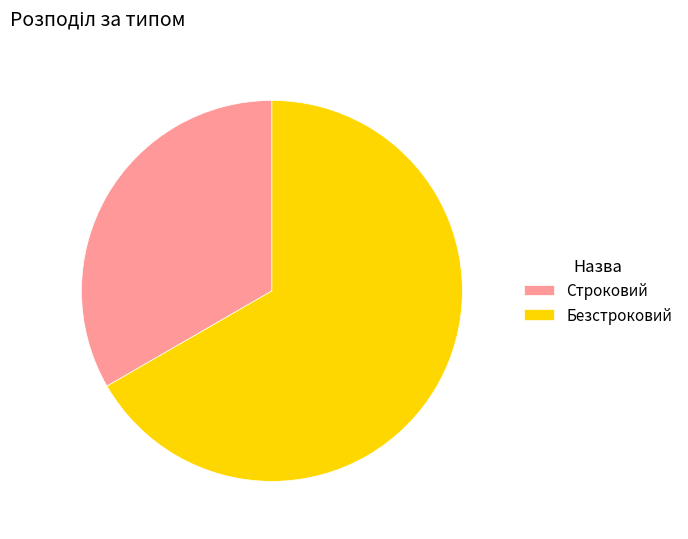

Is the sum of Безстроковий and Строковий greater than half?

Yes